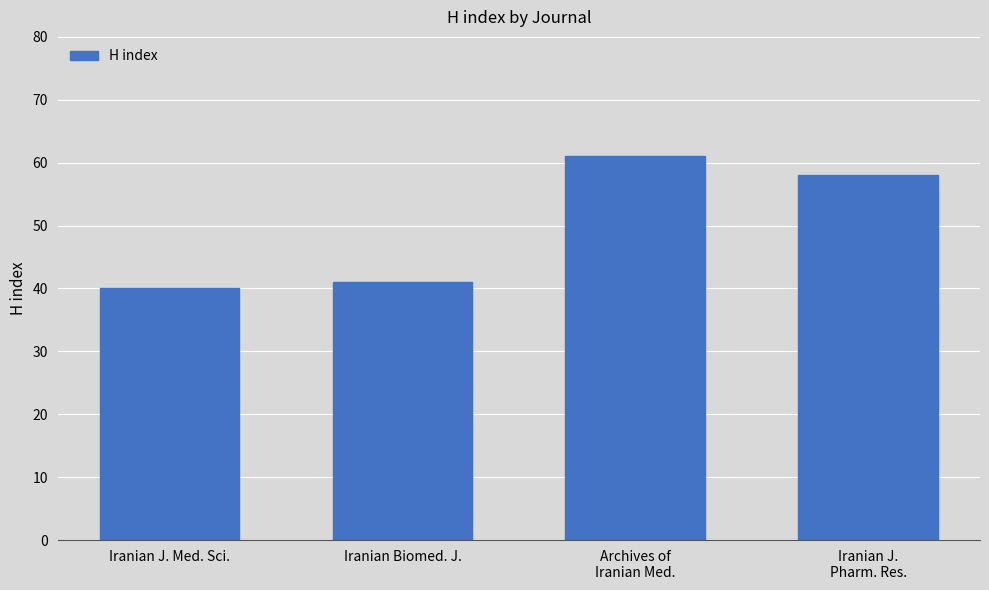

Where does the data first go above 58?

Archives of
Iranian Med.